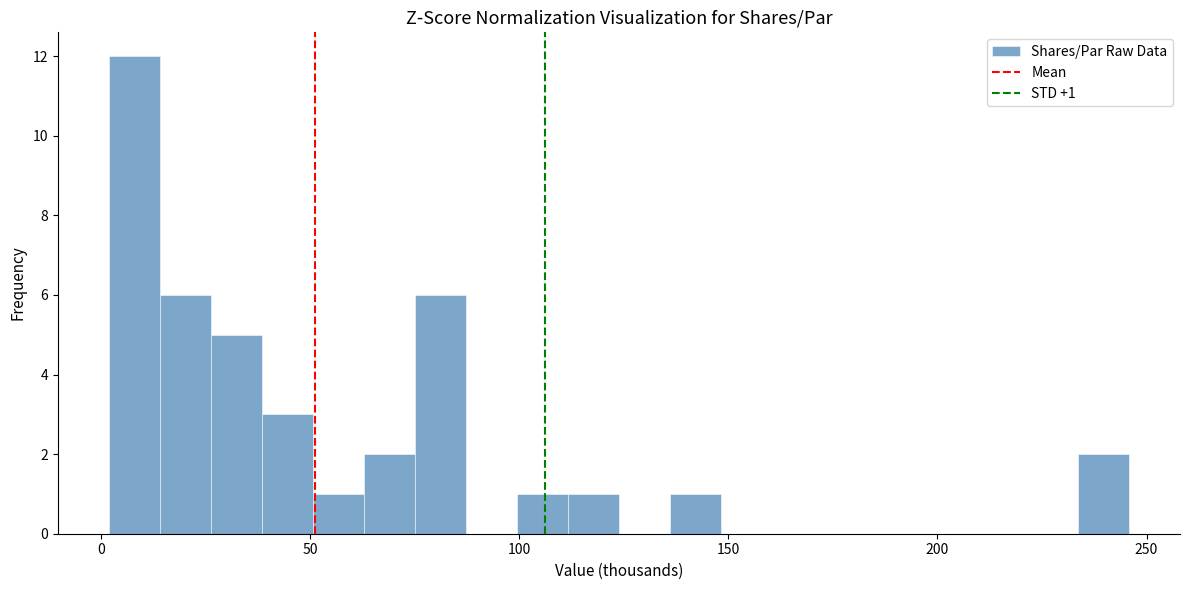

Read against the x-axis, roughly where is the centre of the tallest bar?

10